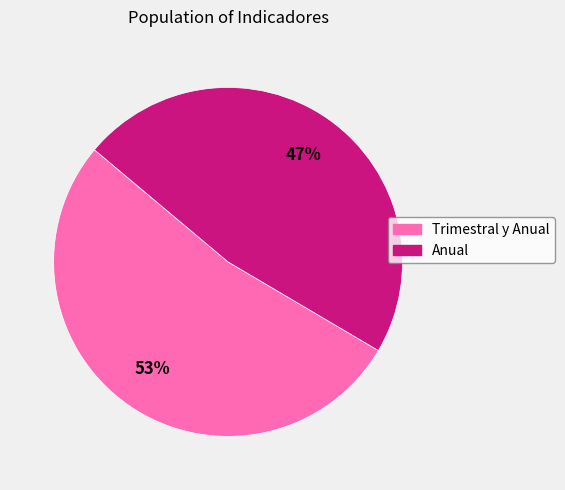

Rank the categories by value from lowest to highest.

Anual, Trimestral y Anual